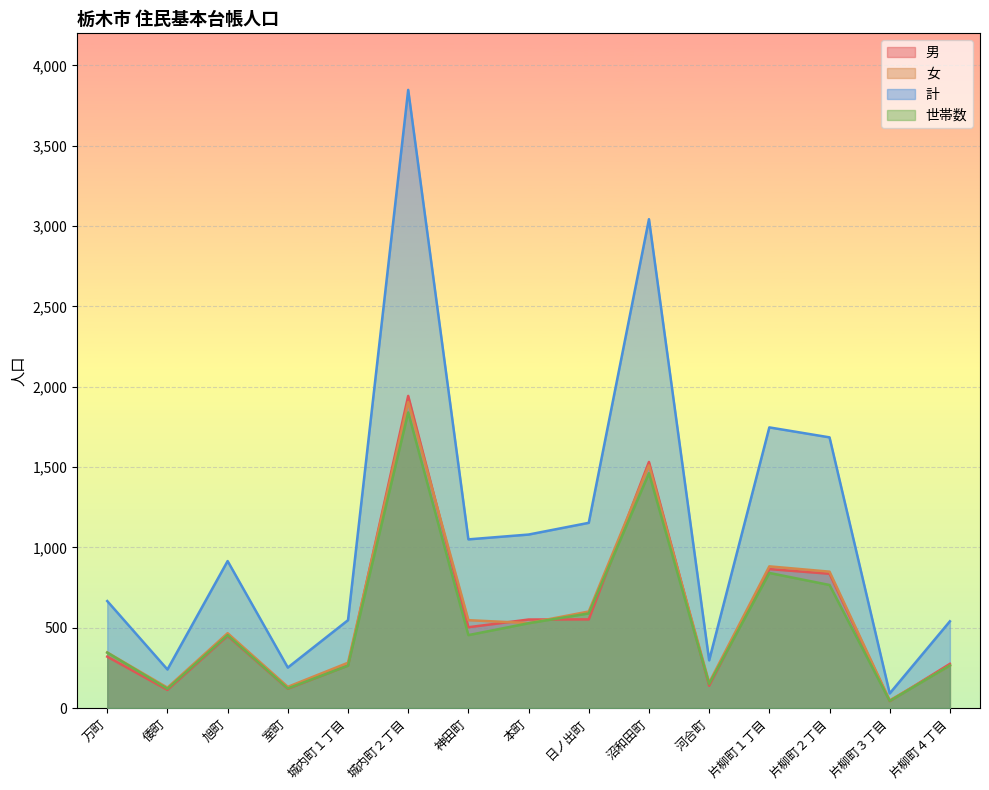

Which has a higher value, 万町 or 河合町?

万町